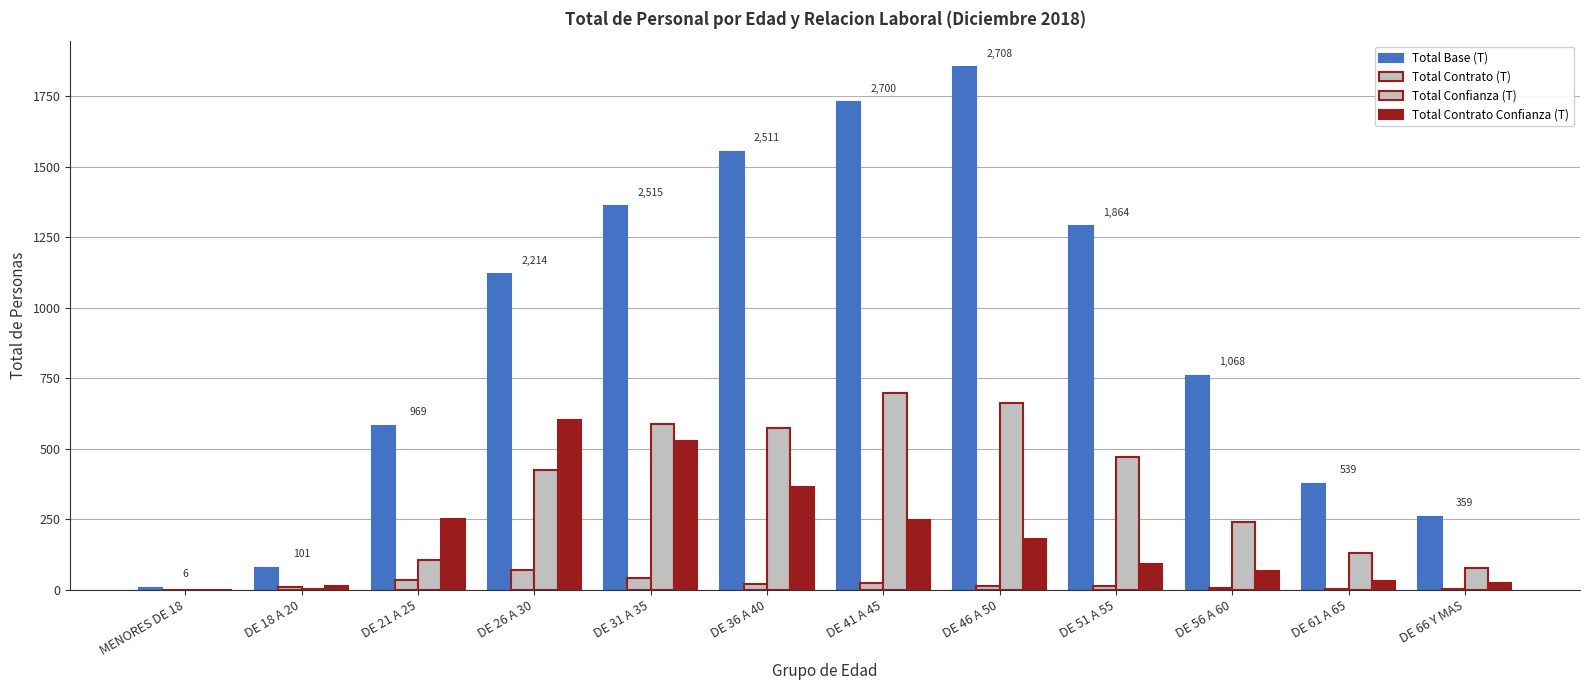

At which label is Total Contrato Confianza (T) closest to 301?

DE 21 A 25